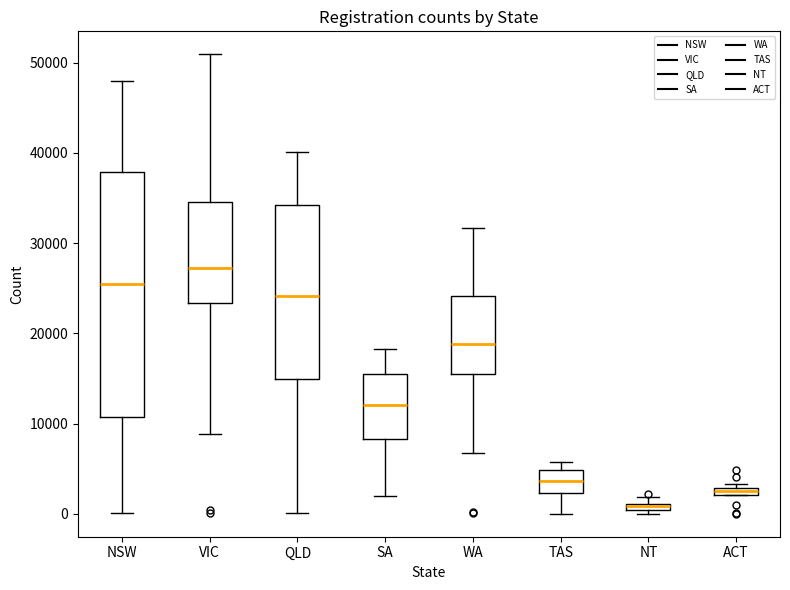

Where does the lower whisker of the box for WA end on the y-axis? The values are not printed on the chart, so give them approximately, as read against the axis.

7000